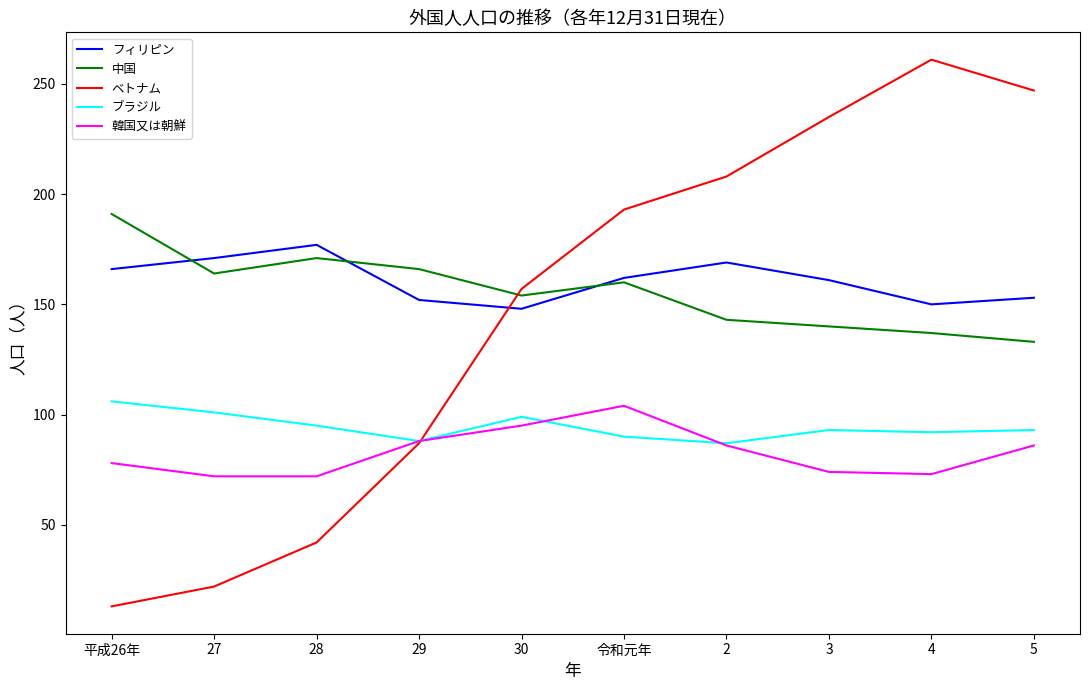

The ブラジル series shows 93 at 3. True or false?

True